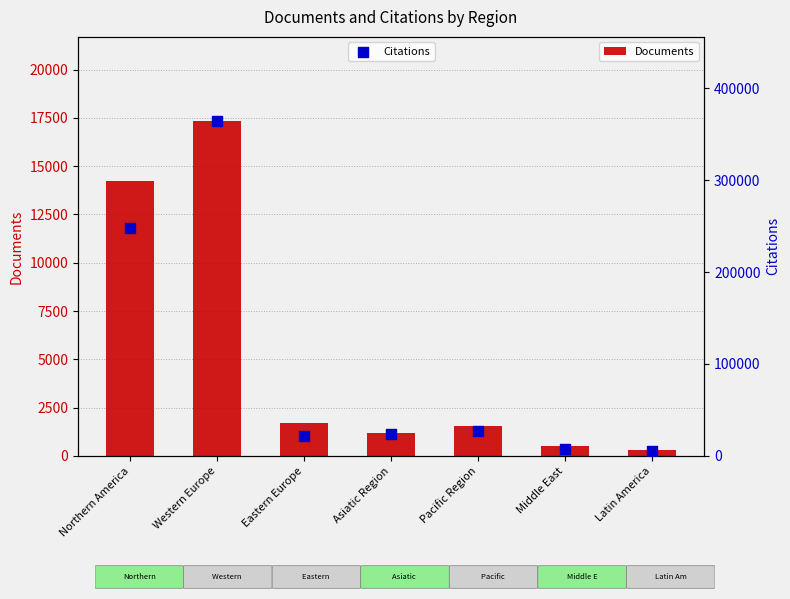

Which series reaches the minimum Y coordinate?

Documents